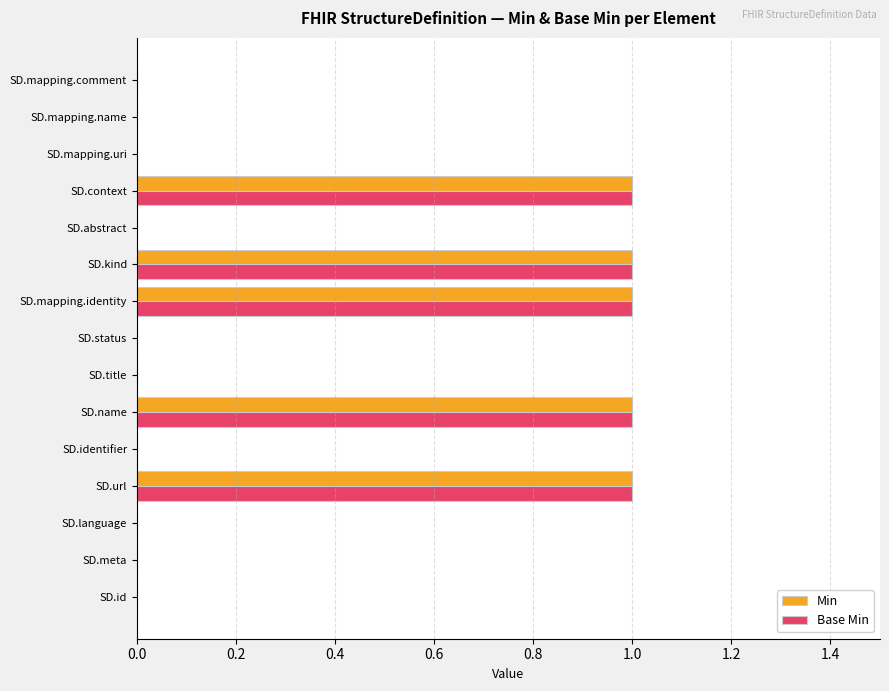

The Base Min series shows 0 at SD.identifier. True or false?

True